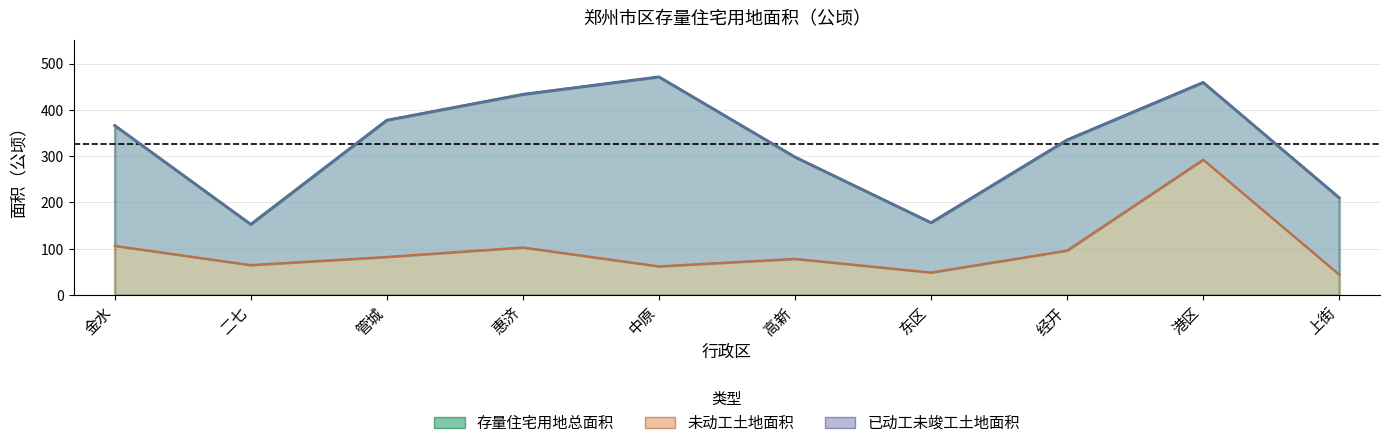

The 存量住宅用地总面积 series shows 495.4 at 管城. True or false?

False